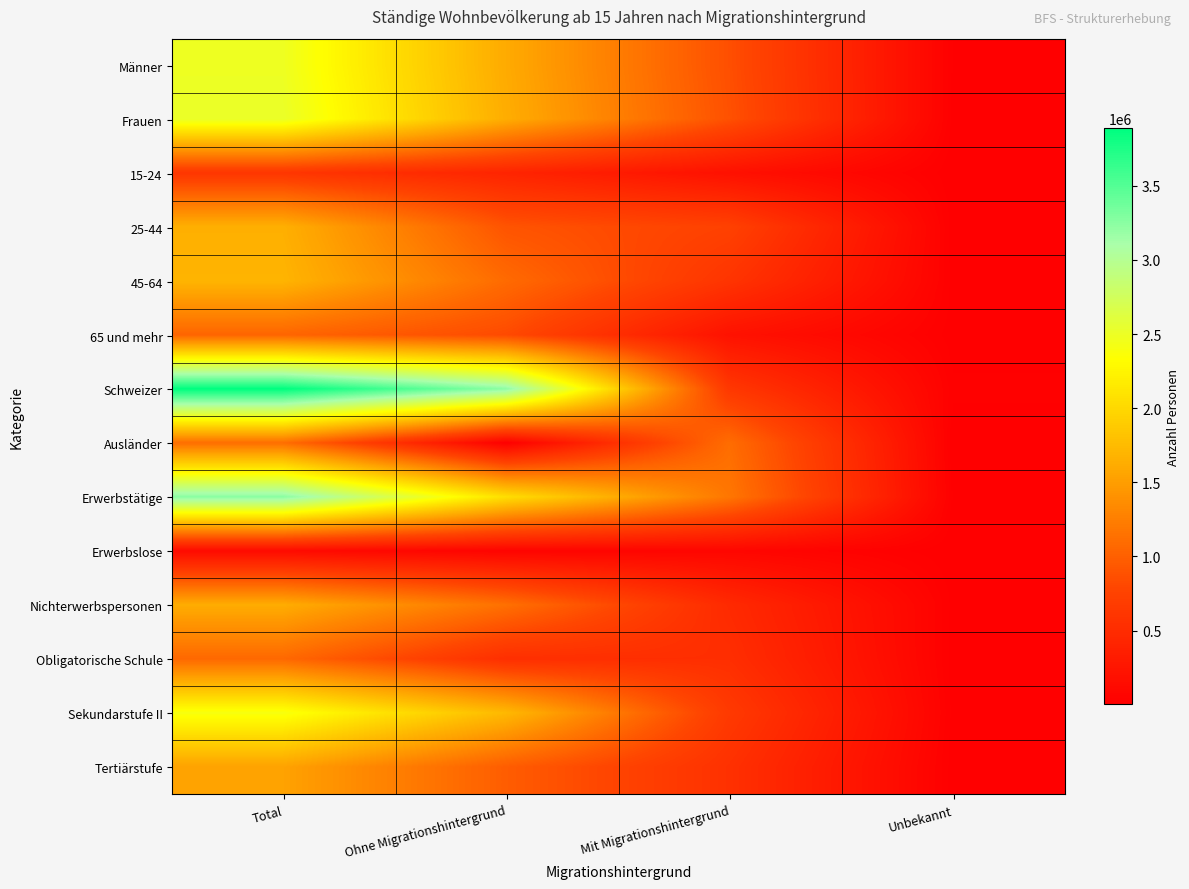

Reading left to right, list all the values displayed in this chart.

Männer: Total=2482920.8	Ohne Migrationshintergrund=1607616.7	Mit Migrationshintergrund=862210.4	Unbekannt=13093.7
Frauen: Total=2519722.6	Ohne Migrationshintergrund=1629045.4	Mit Migrationshintergrund=879286.5	Unbekannt=11390.6
15-24: Total=616822.0	Ohne Migrationshintergrund=417827.9	Mit Migrationshintergrund=196629.3	Unbekannt=2364.8
25-44: Total=1651146.0	Ohne Migrationshintergrund=904864.0	Mit Migrationshintergrund=740692.3	Unbekannt=5589.8
45-64: Total=1690952.6	Ohne Migrationshintergrund=1087907.8	Mit Migrationshintergrund=592807.1	Unbekannt=10237.7
65 und mehr: Total=1043722.8	Ohne Migrationshintergrund=826062.4	Mit Migrationshintergrund=211368.2	Unbekannt=6292.1
Schweizer: Total=3886769.7	Ohne Migrationshintergrund=3232489.7	Mit Migrationshintergrund=633936.4	Unbekannt=20343.6
Ausländer: Total=1115873.7	Ohne Migrationshintergrund=4172.4	Mit Migrationshintergrund=1107560.6	Unbekannt=4140.7
Erwerbstätige: Total=3249428.0	Ohne Migrationshintergrund=2053747.4	Mit Migrationshintergrund=1183208.9	Unbekannt=12471.6
Erwerbslose: Total=130366.0	Ohne Migrationshintergrund=50935.6	Mit Migrationshintergrund=78438.2	Unbekannt=992.2
Nichterwerbspersonen: Total=1622849.4	Ohne Migrationshintergrund=1131979.1	Mit Migrationshintergrund=479849.8	Unbekannt=11020.4
Obligatorische Schule: Total=1069599.5	Ohne Migrationshintergrund=532301.2	Mit Migrationshintergrund=529800.7	Unbekannt=7497.7
Sekundarstufe II: Total=2394808.5	Ohne Migrationshintergrund=1727744.6	Mit Migrationshintergrund=655230.4	Unbekannt=11833.5
Tertiärstufe: Total=1538235.3	Ohne Migrationshintergrund=976616.3	Mit Migrationshintergrund=556465.9	Unbekannt=5153.1